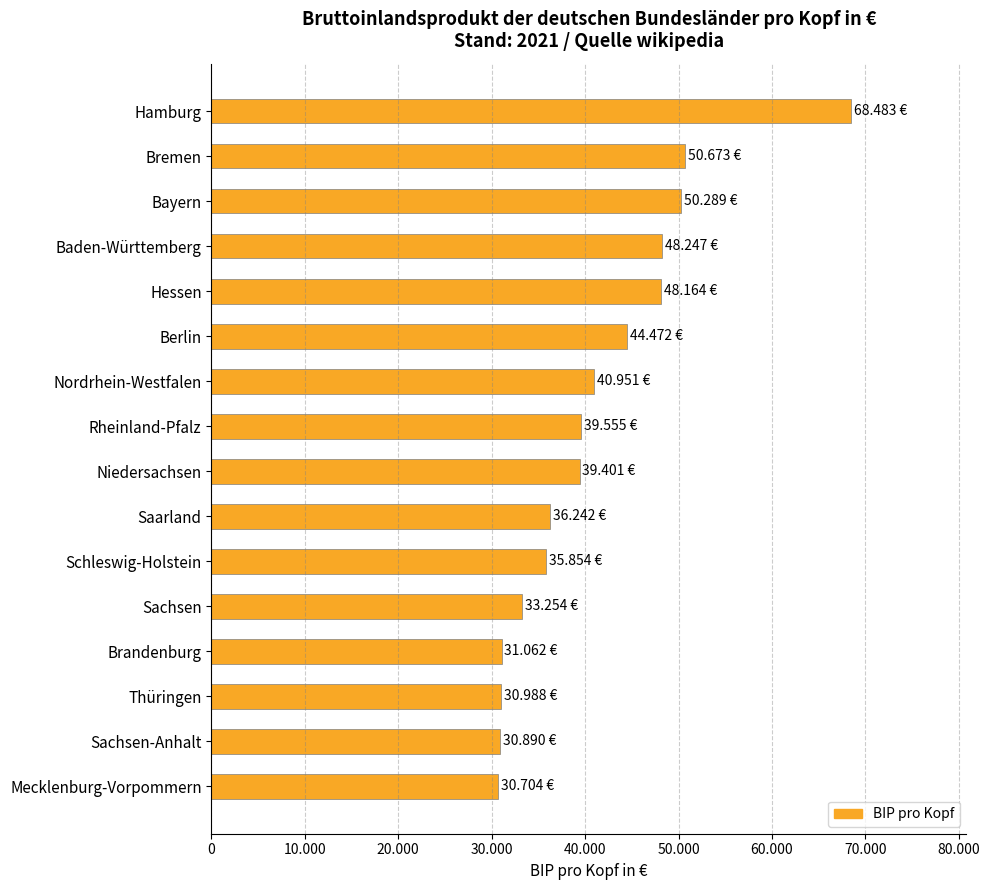

What is the average value?

41202